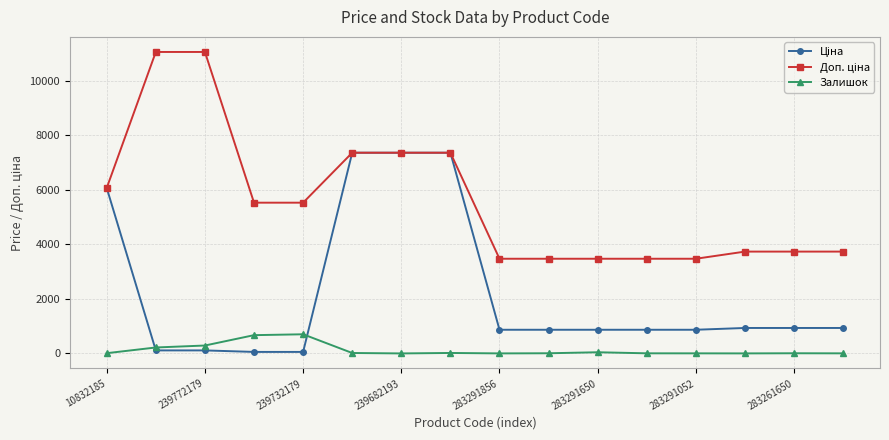

At how many categories does at least one series exceed 1909?

16